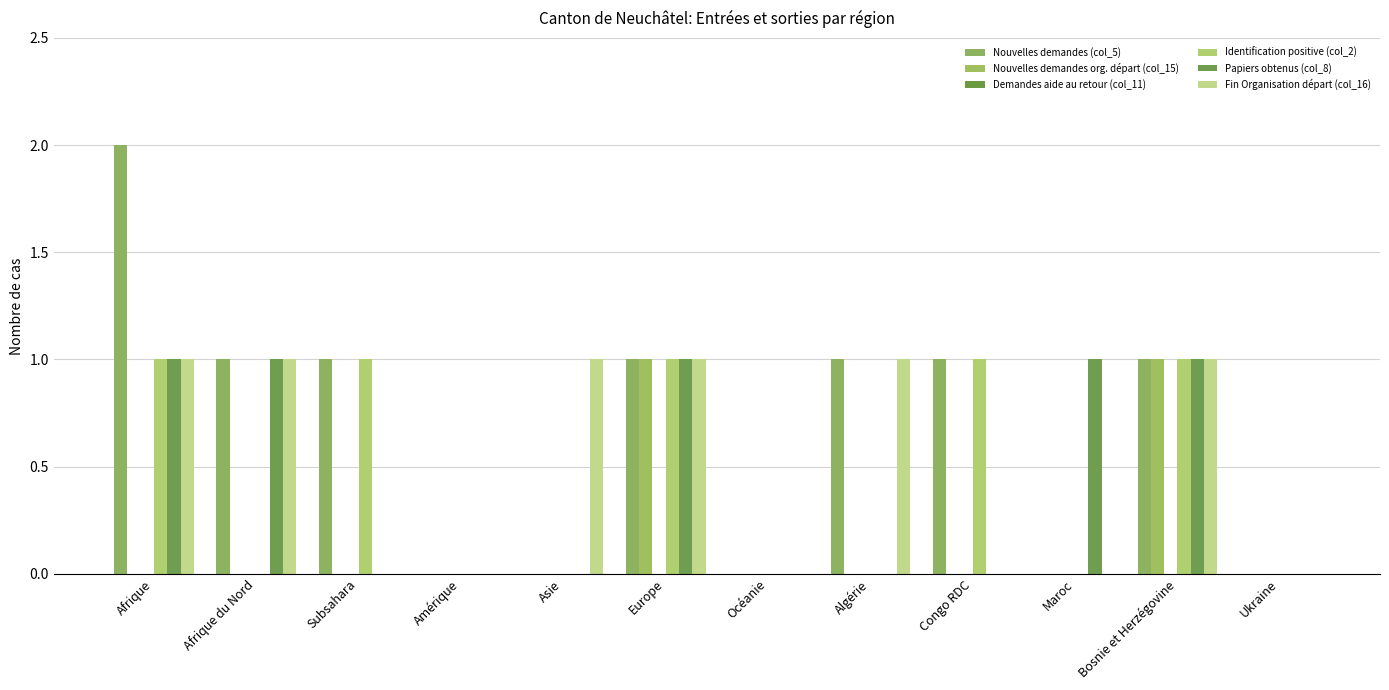

At which label is Papiers obtenus (col_8) closest to 0?

Subsahara